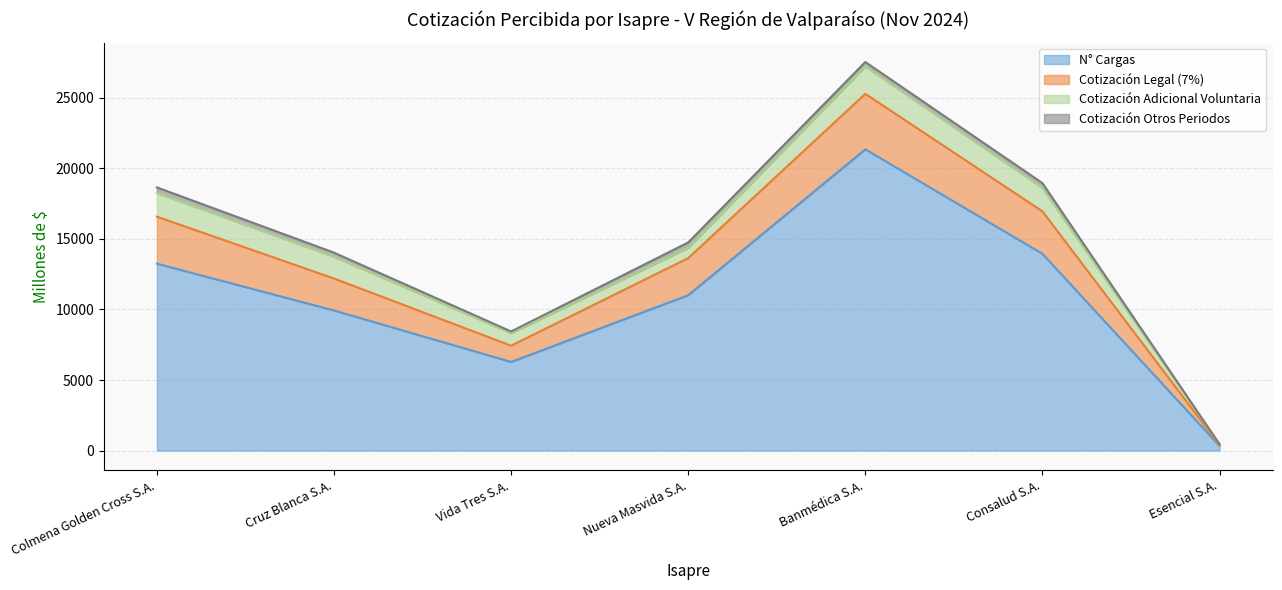

Between Colmena Golden Cross S.A. and Cruz Blanca S.A., which series saw the biggest shift?

N° Cargas